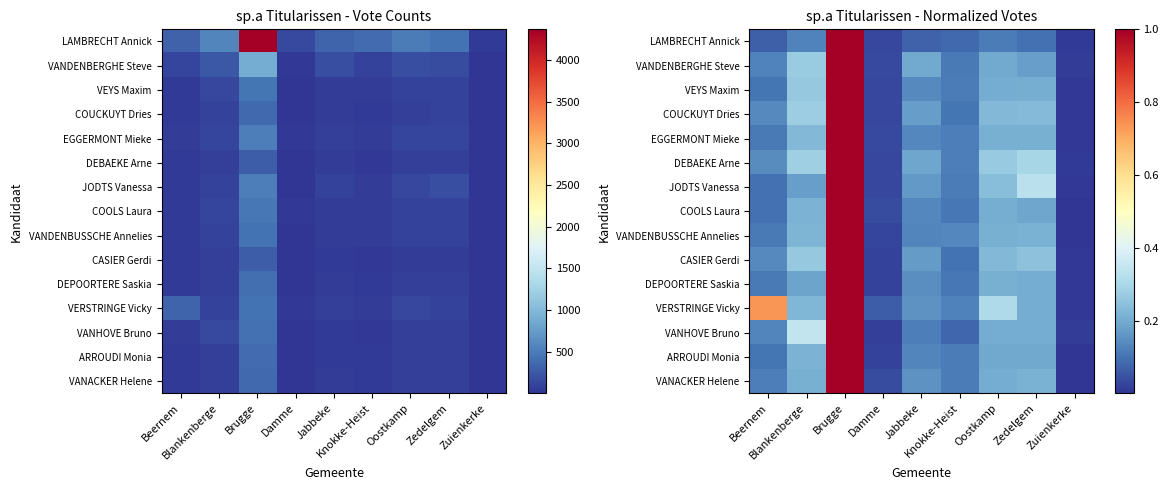

What is the sum of all VANDENBERGHE Steve values?

2.1